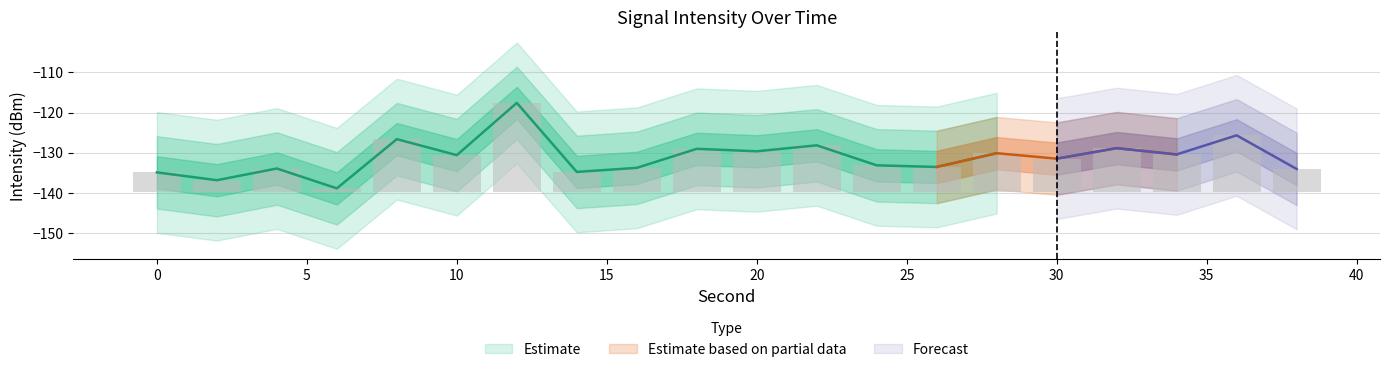

Rank the categories by value from highest to lowest.

12, 36, 8, 22, 32, 18, 20, 28, 34, 10, 30, 24, 26, 16, 4, 38, 14, 0, 2, 6